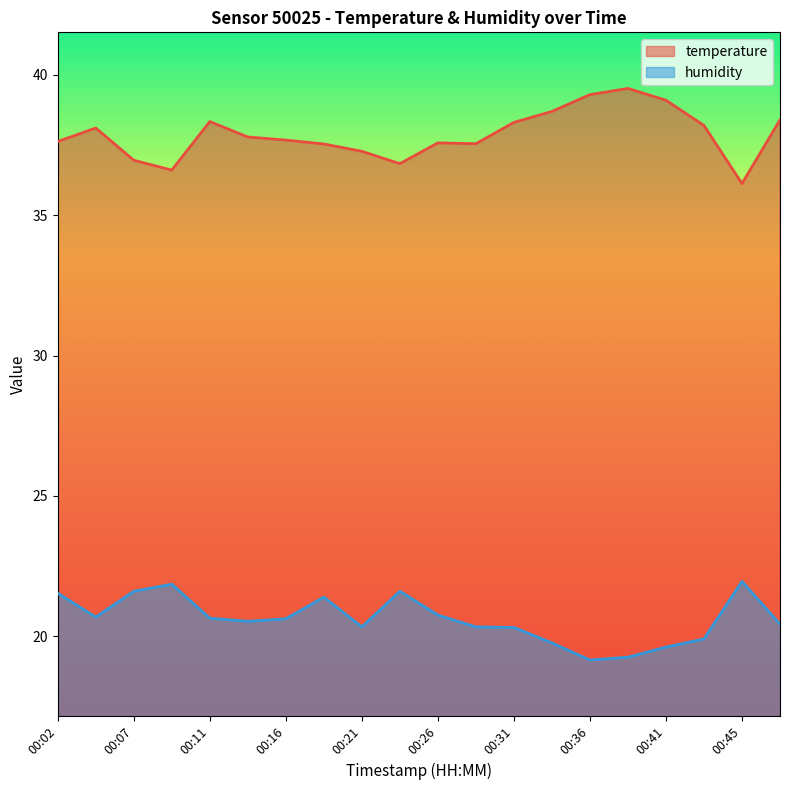

Reading left to right, list all the values displayed in this chart.

temperature: 37.6	38.1	37.0	36.6	38.3	37.8	37.7	37.5	37.3	36.8	37.6	37.5	38.3	38.7	39.3	39.5	39.1	38.2	36.1	38.4
humidity: 21.5	20.7	21.6	21.9	20.6	20.5	20.6	21.4	20.3	21.6	20.8	20.3	20.3	19.8	19.1	19.2	19.6	19.9	21.9	20.4